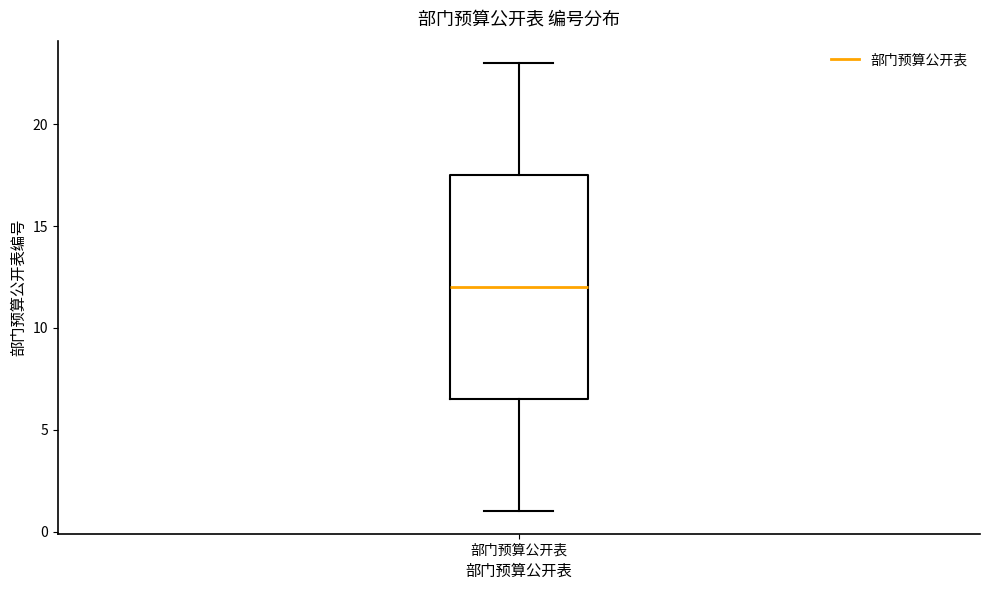

Read this box plot against the y-axis: the position of the median line, the range covered by the box, and the ends of both whiskers. The values are not printed on the chart, so give them approximately, as read against the axis.

median 12.0, box 6.5 to 17.5, whiskers 1.0 to 23.0